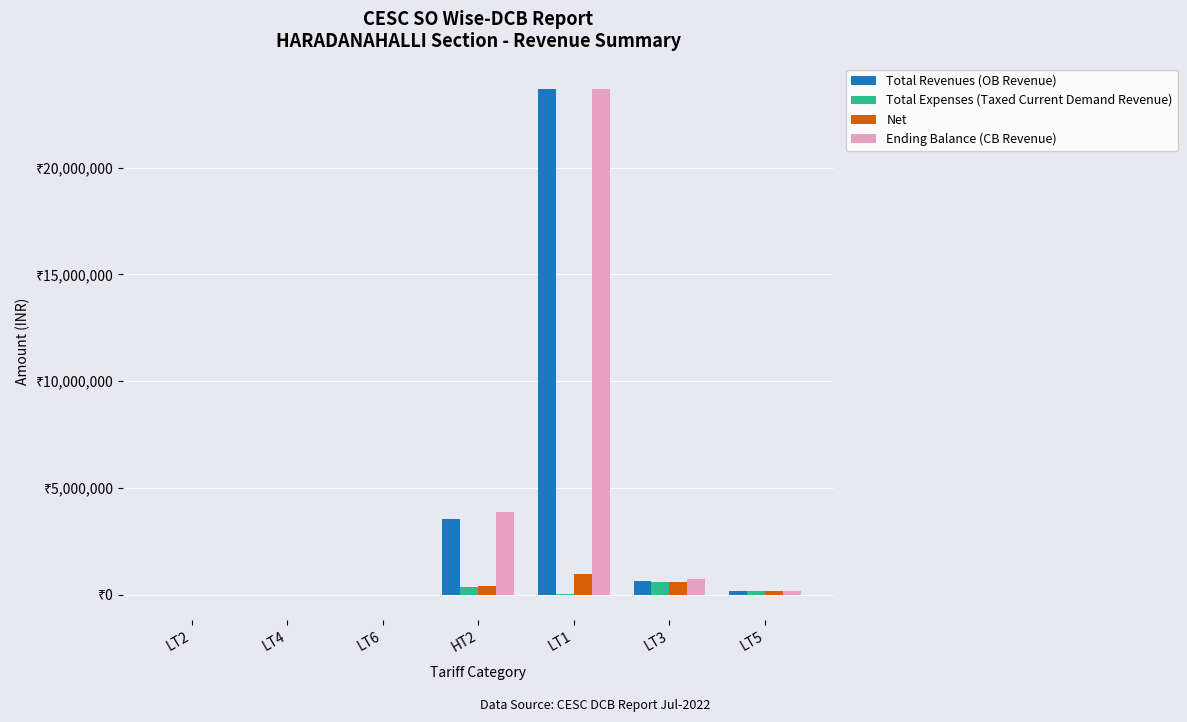

Reading left to right, extract all data points from this chart.

Total Revenues (OB Revenue): LT2=4250.1	LT4=-357.0	LT6=8158.3	HT2=3529375.7	LT1=23658370.1	LT3=654927.3	LT5=159460.0
Total Expenses (Taxed Current Demand Revenue): LT2=567.4	LT4=7097.4	LT6=748.4	HT2=381497.0	LT1=42428.6	LT3=598458.2	LT5=189888.9
Net: LT2=530.7	LT4=-357.0	LT6=827.4	HT2=418637.2	LT1=989229.6	LT3=574630.0	LT5=173007.8
Ending Balance (CB Revenue): LT2=685.3	LT4=-357.0	LT6=8906.7	HT2=3870713.2	LT1=23678130.6	LT3=715187.3	LT5=166242.0